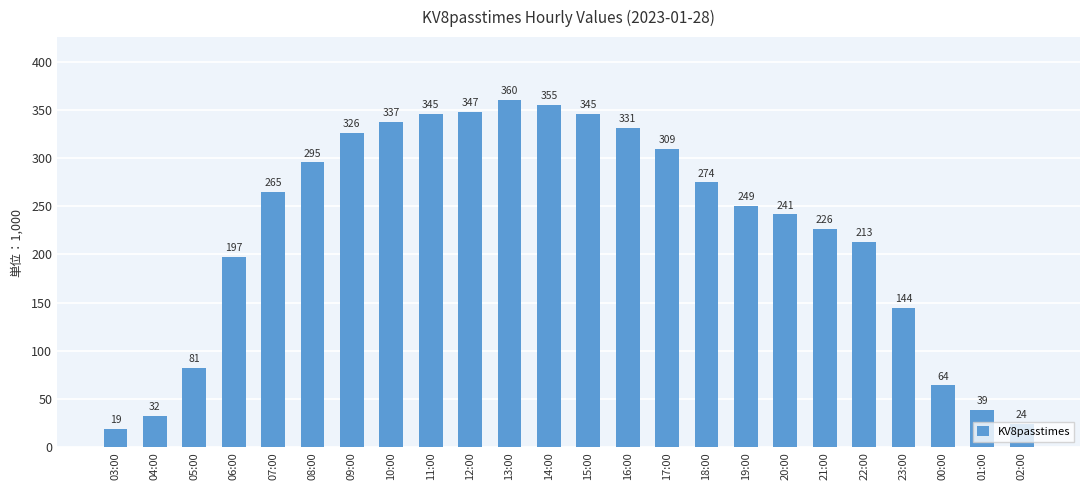

True or false: the data shows 24109 at 02:00.

True